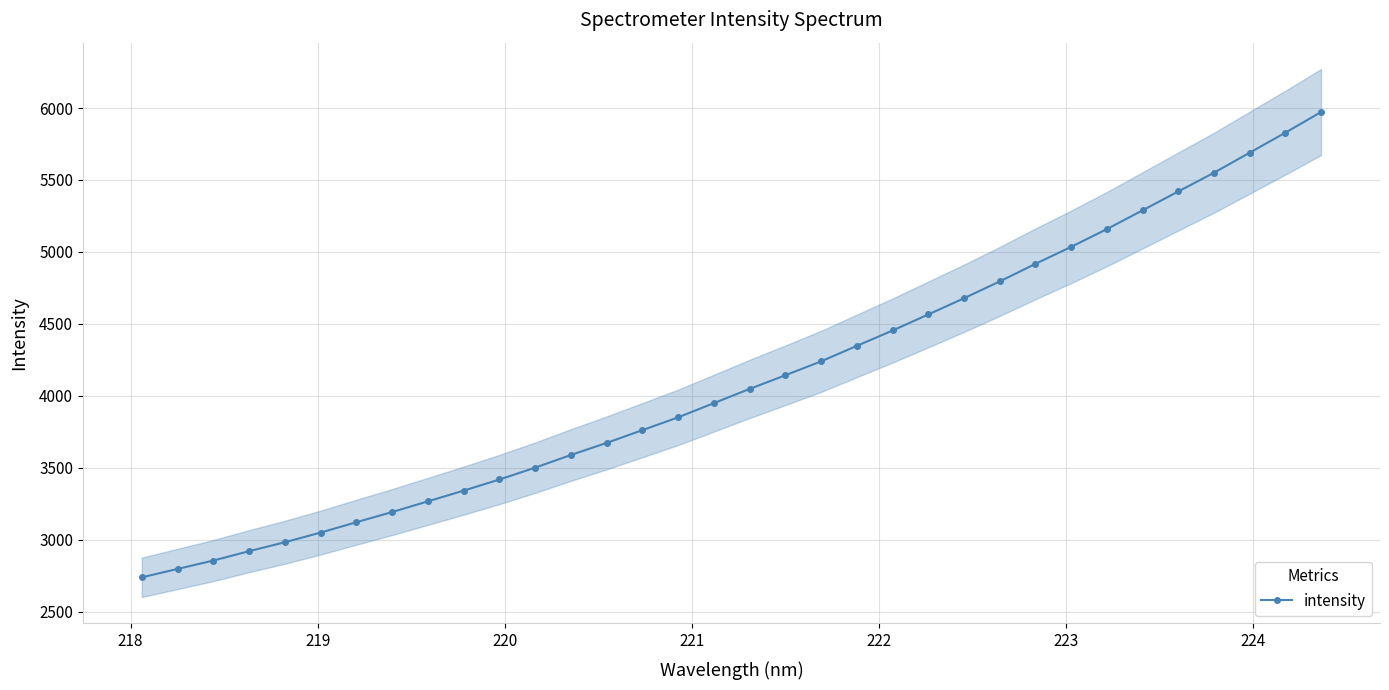

What is the lowest value of the intensity series?

2739.6